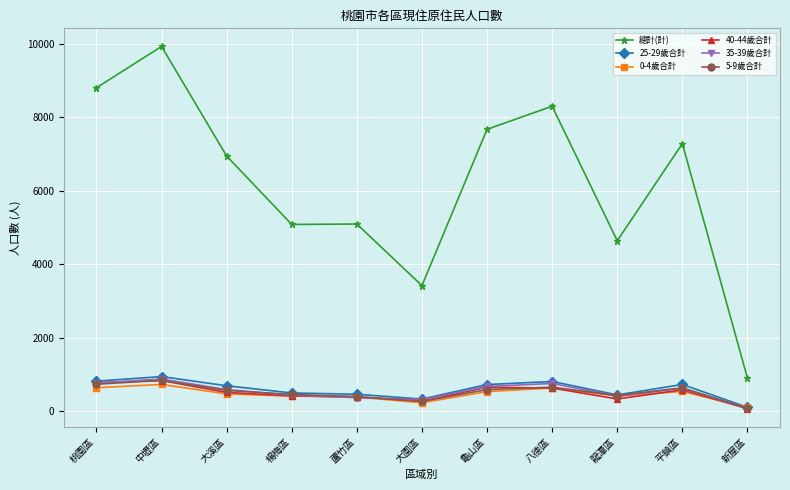

What is the label of the 11th point from the left?

新屋區